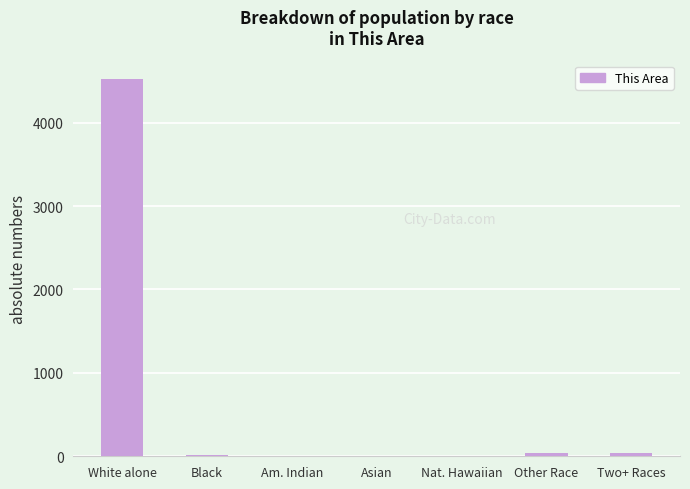

True or false: the data shows 8 at Am. Indian.

True